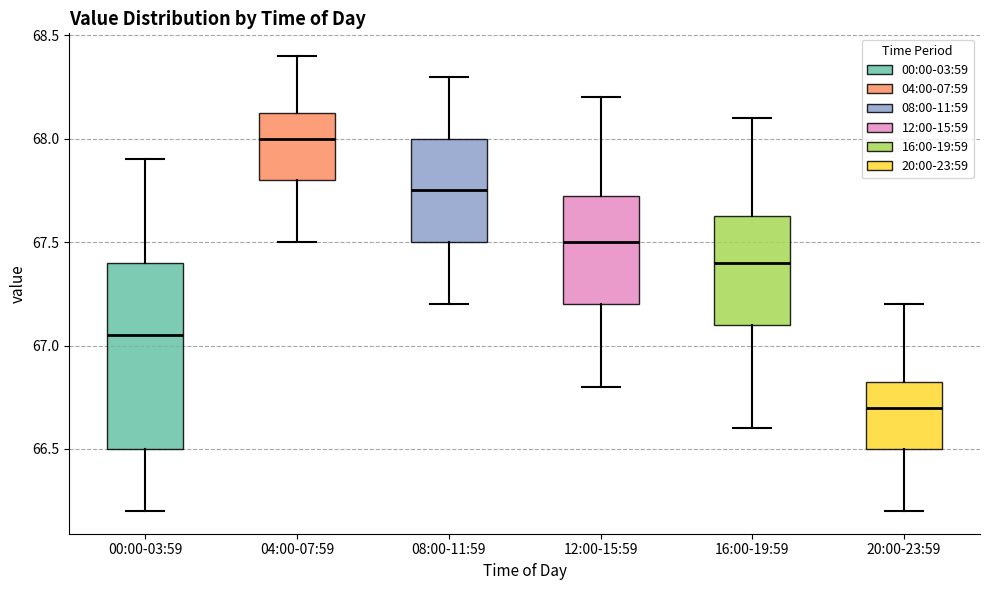

Which box has the highest median line?

04:00-07:59